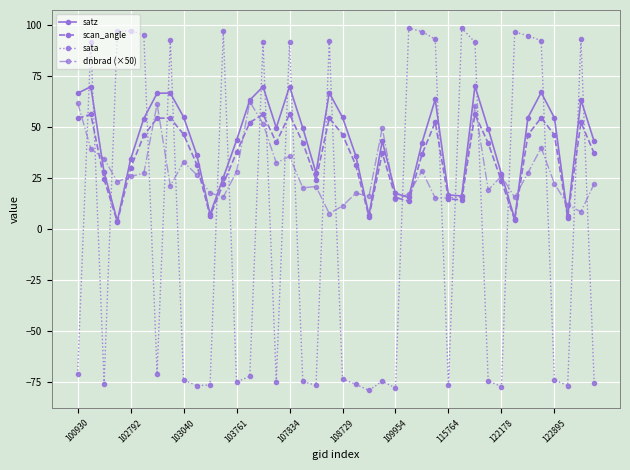

True or false: sata and dnbrad (×50) cross at least once.

True